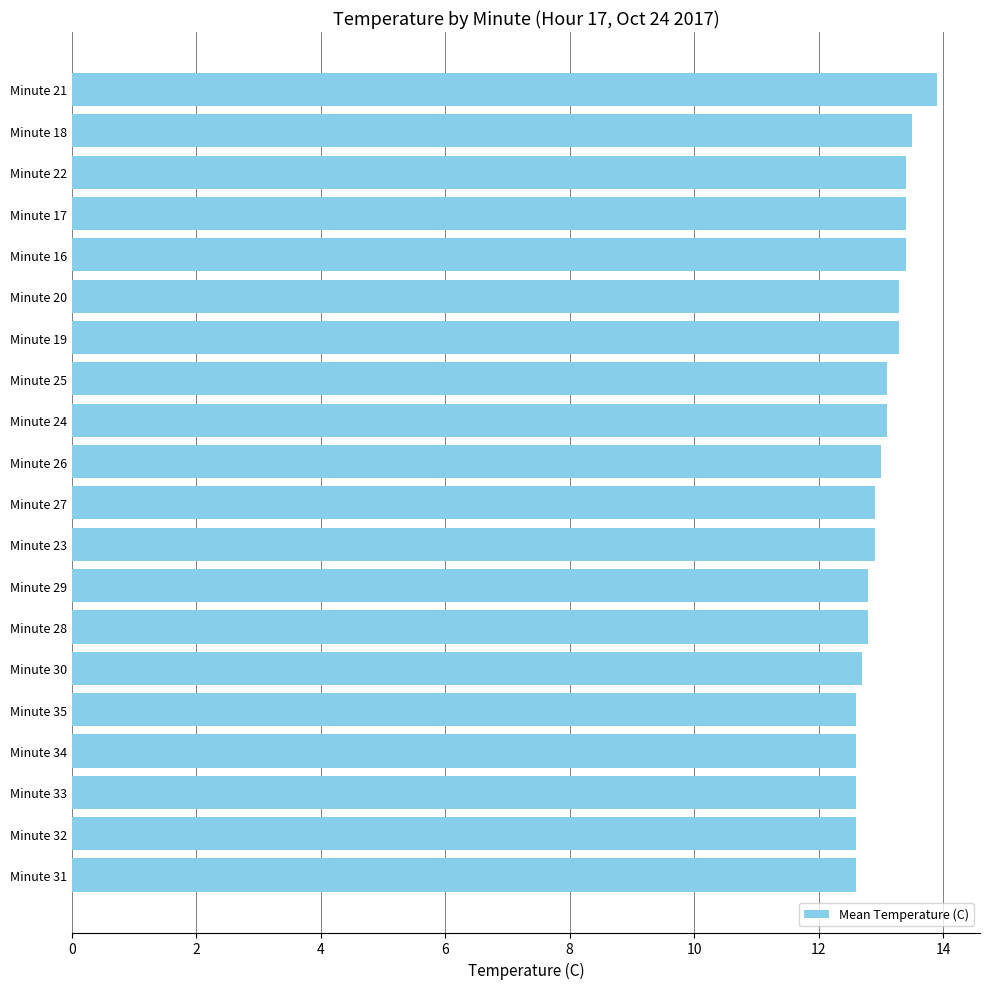

Is it true that the value at Minute 23 is 12.9?

True